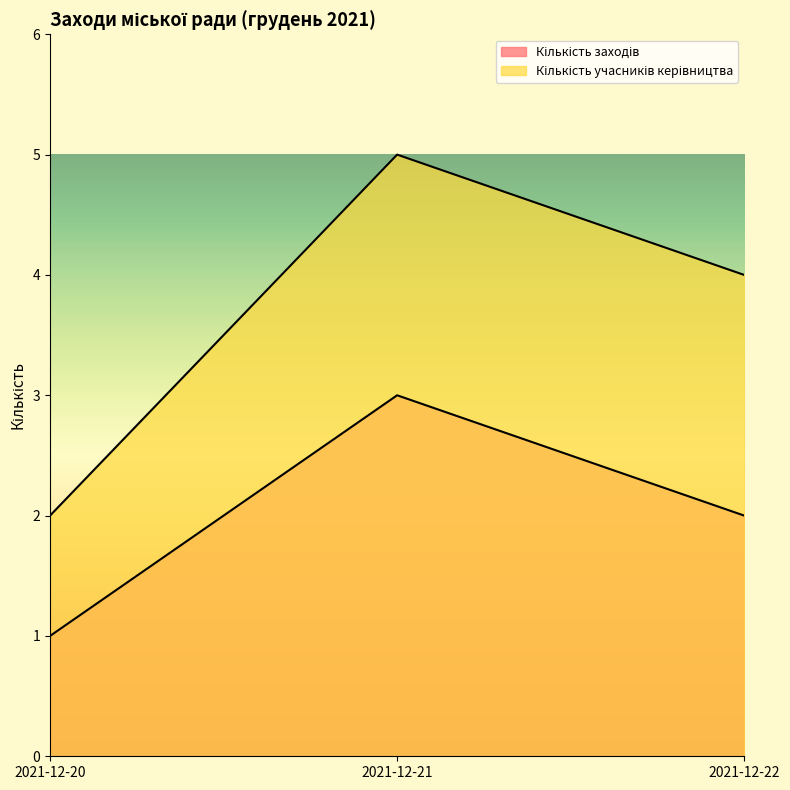

What are all the series names shown in the legend?

Кількість заходів, Кількість учасників керівництва